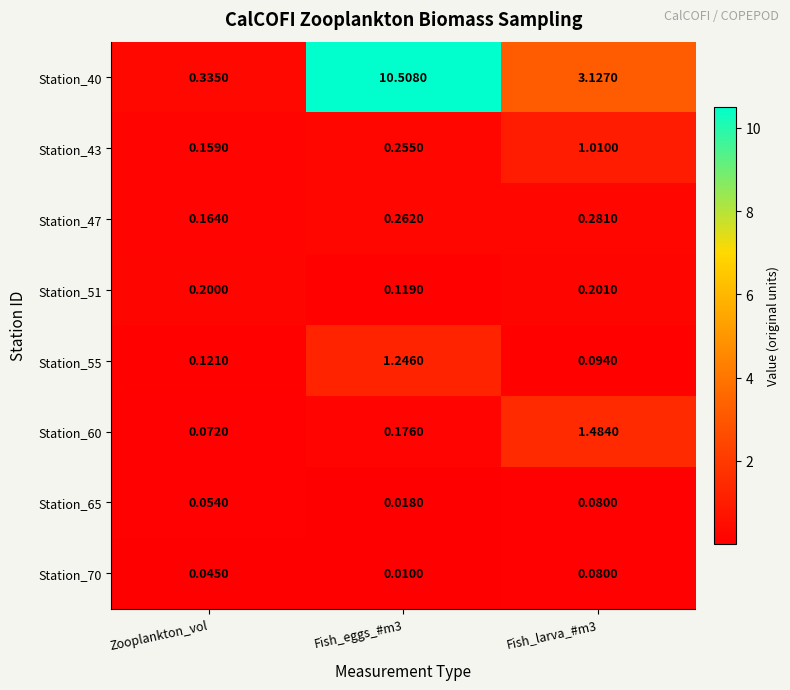

Which category has the lowest value in the Station_40 series?

Zooplankton_vol